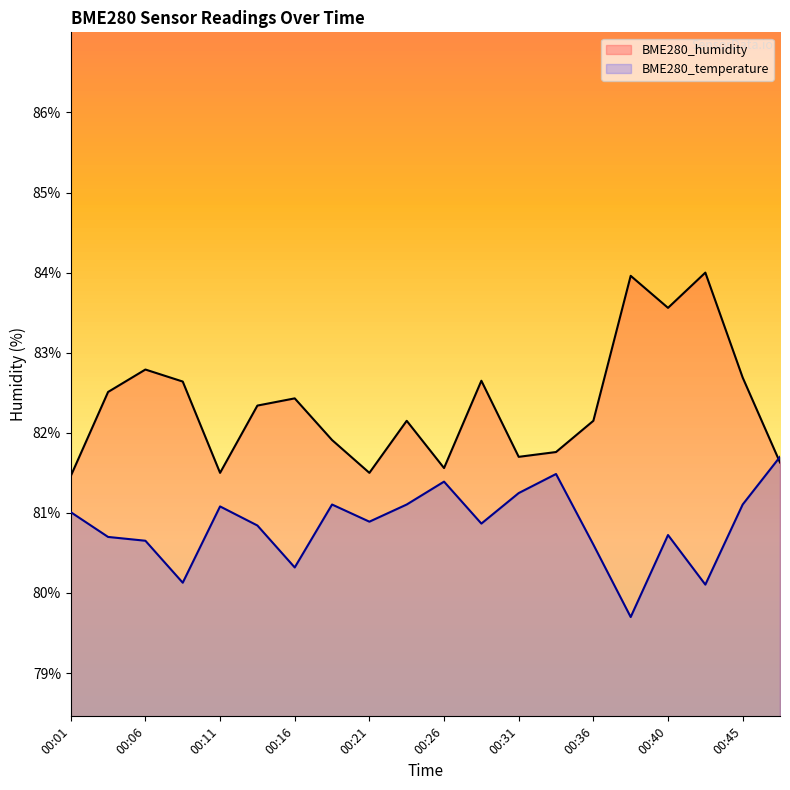

At how many categories does at least one series exceed 81?

20